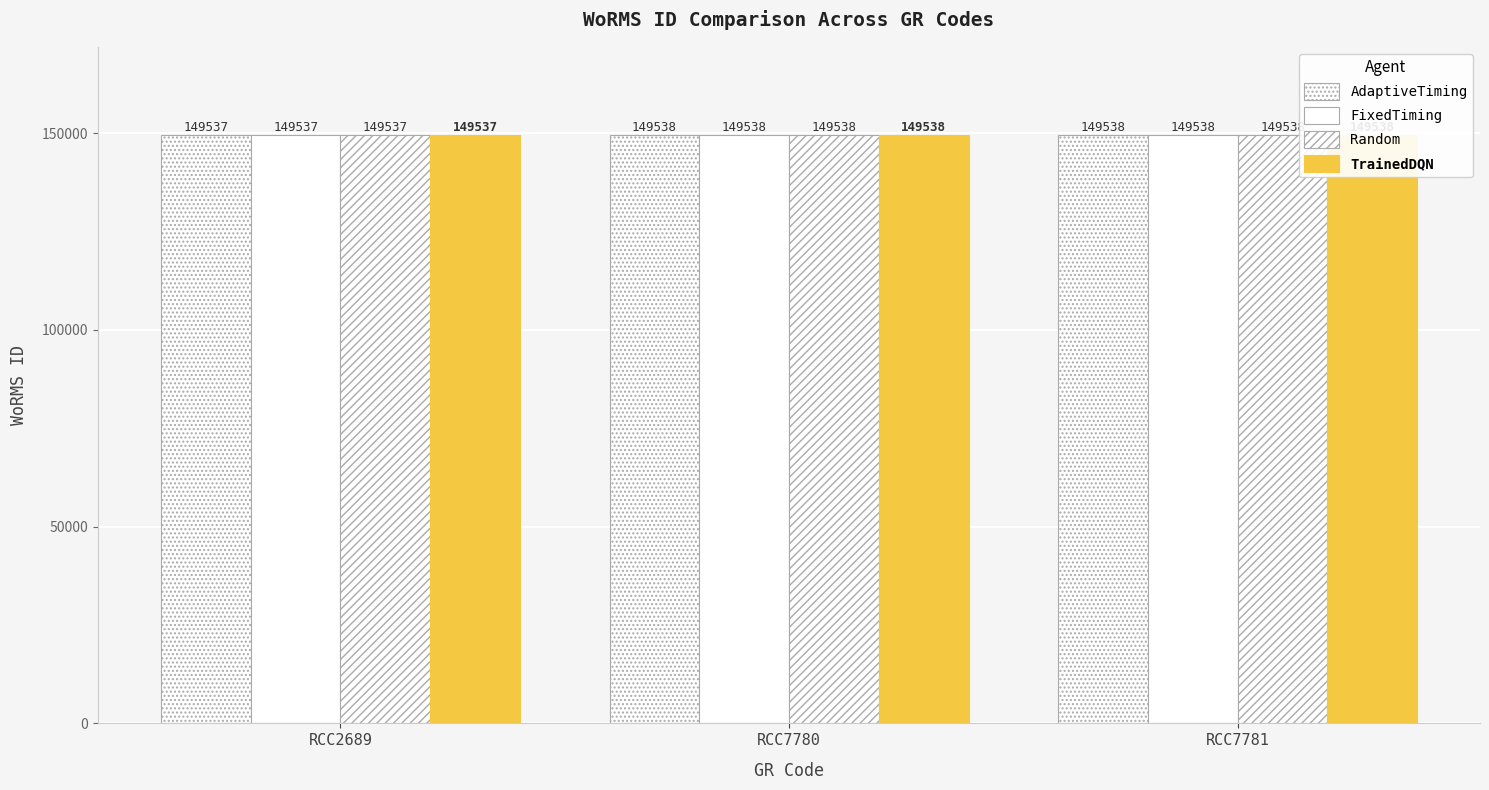

Which category has the highest value across all series?

RCC7780